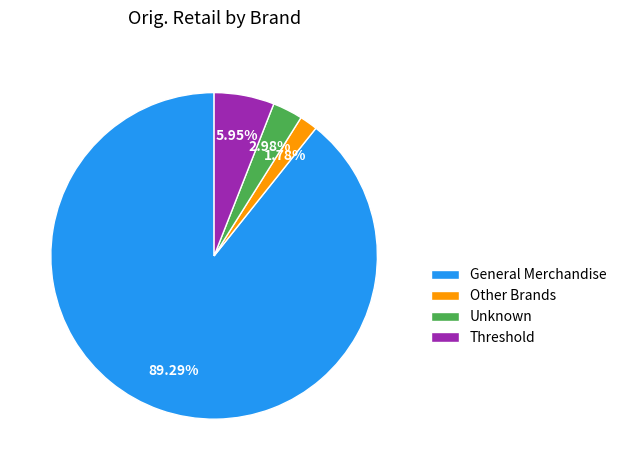

Which has a higher value, Other Brands or Unknown?

Unknown